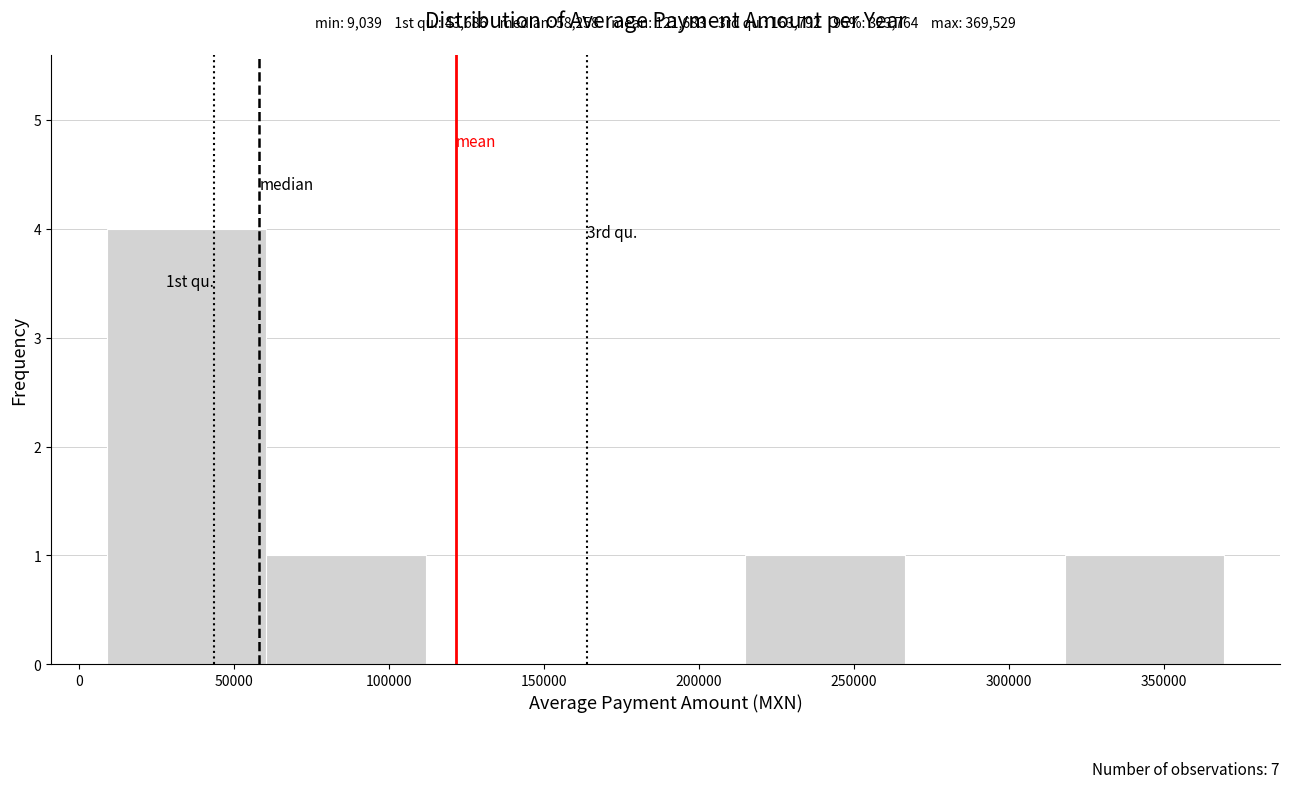

Over which range of the x-axis is the bar tallest?

10000 to 60000